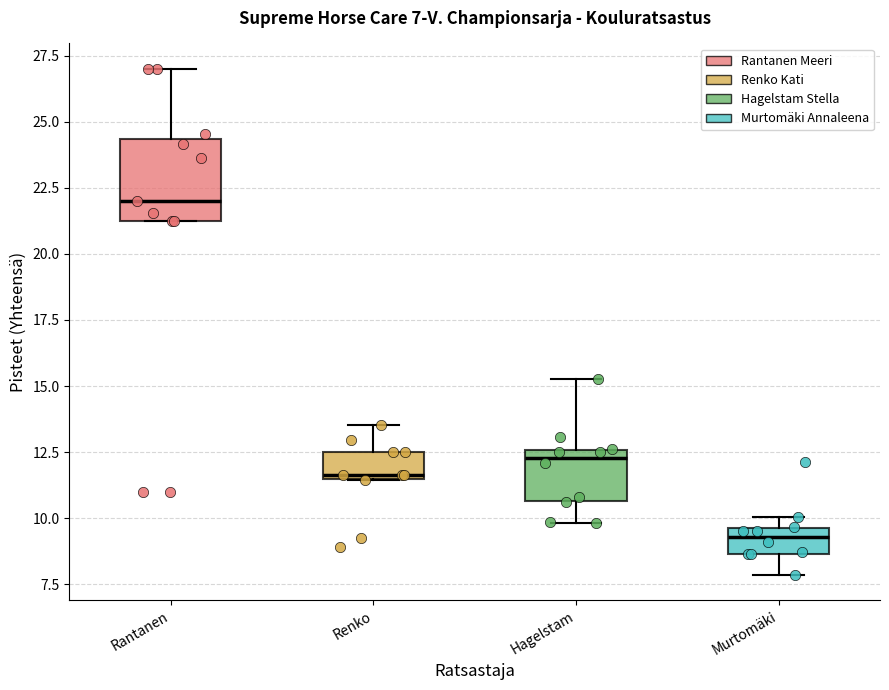

Which box's median line is the highest?

Rantanen